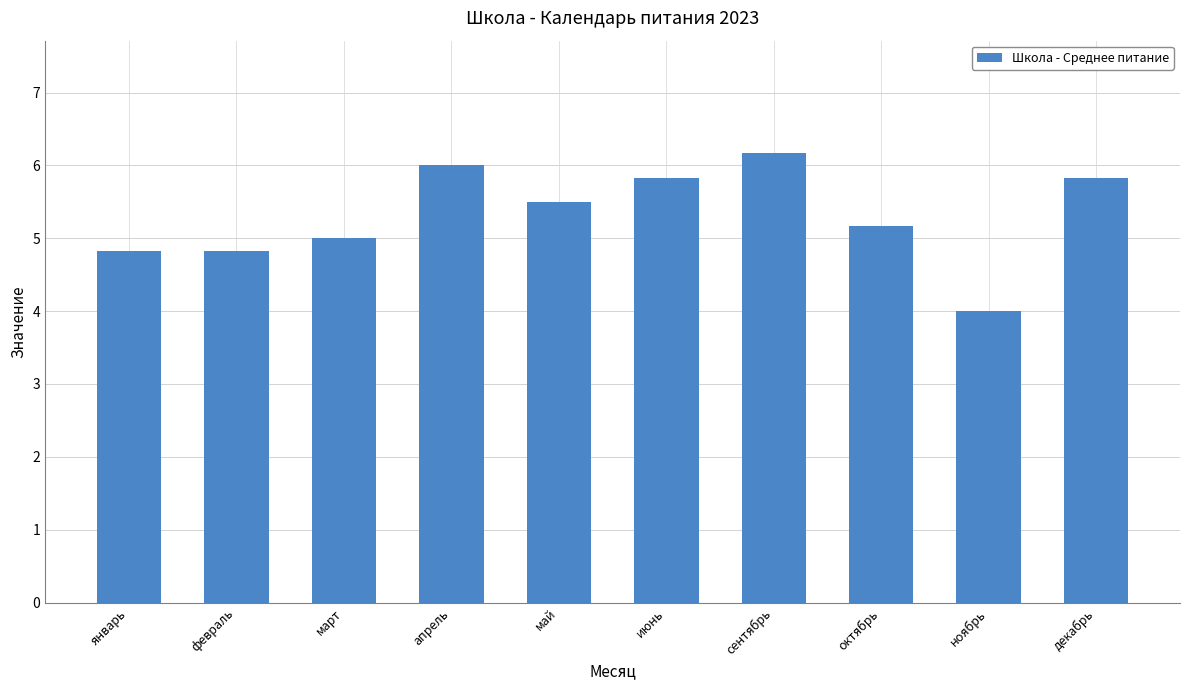

Which label corresponds to the smallest value in the chart?

ноябрь